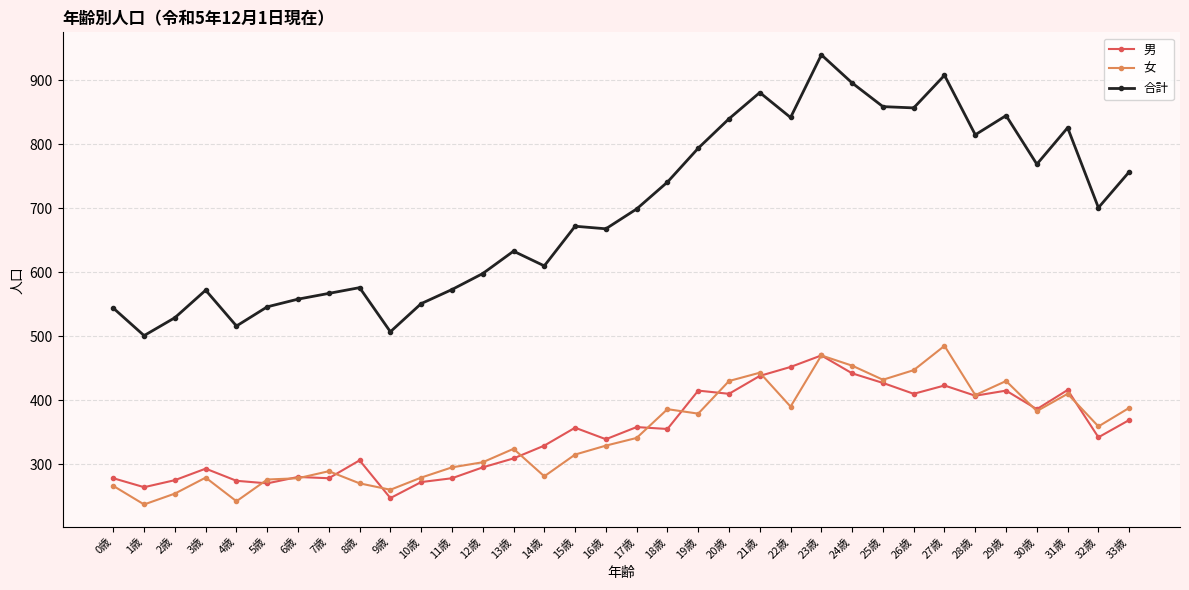

At which category is the sum across all series the highest?

23歳